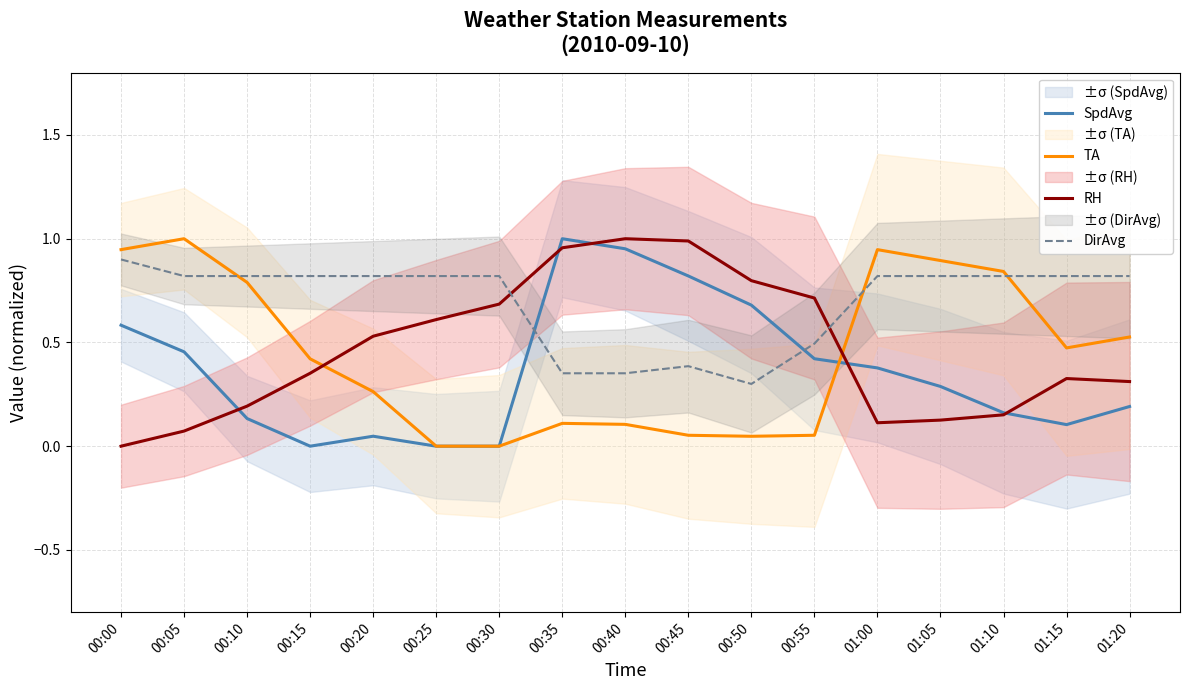

What is the difference between the maximum and minimum values in the RH series?

1.0